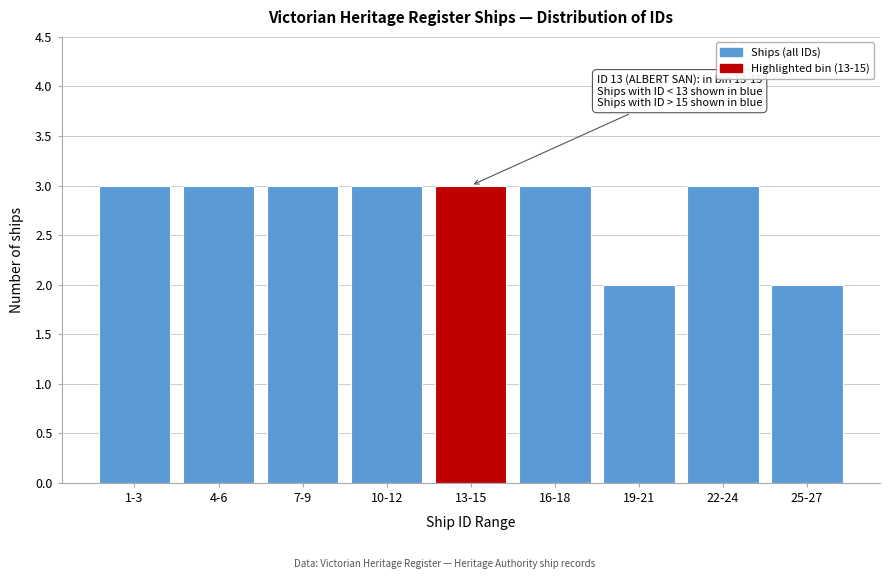

Reading left to right, extract all data points from this chart.

3	3	3	3	3	3	2	3	2